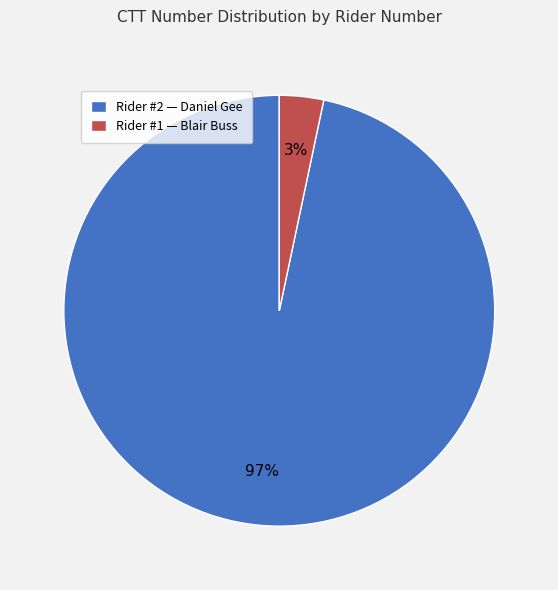

Rank the categories by value from highest to lowest.

Rider #2 — Daniel Gee, Rider #1 — Blair Buss